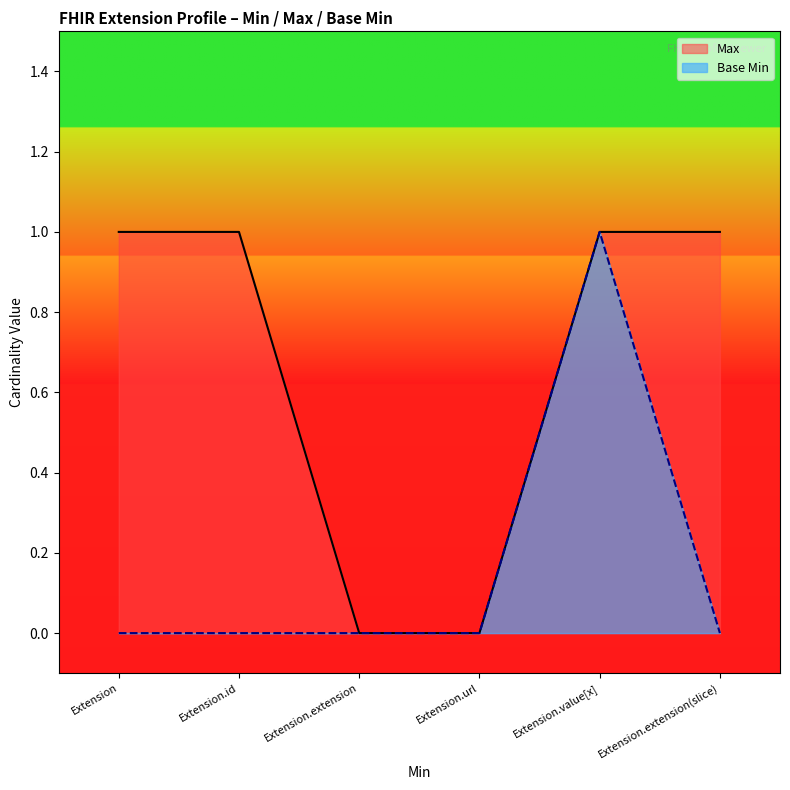

Reading left to right, what are all the values shown in this chart?

Max: Extension=1	Extension.id=1	Extension.extension=0	Extension.url=0	Extension.value[x]=1	Extension.extension(slice)=1
Base Min: Extension=0	Extension.id=0	Extension.extension=0	Extension.url=0	Extension.value[x]=1	Extension.extension(slice)=0